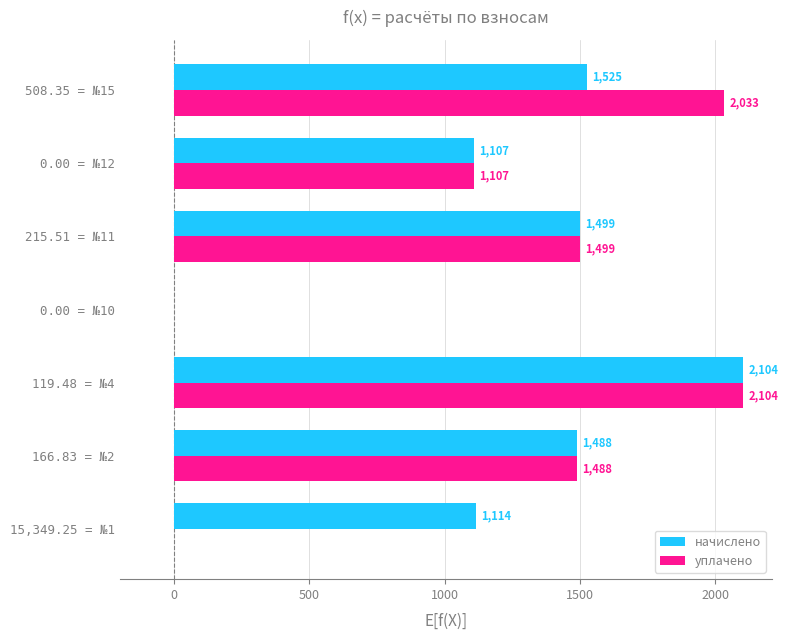

The уплачено series shows 1107.1 at 0.00 = №12. True or false?

True